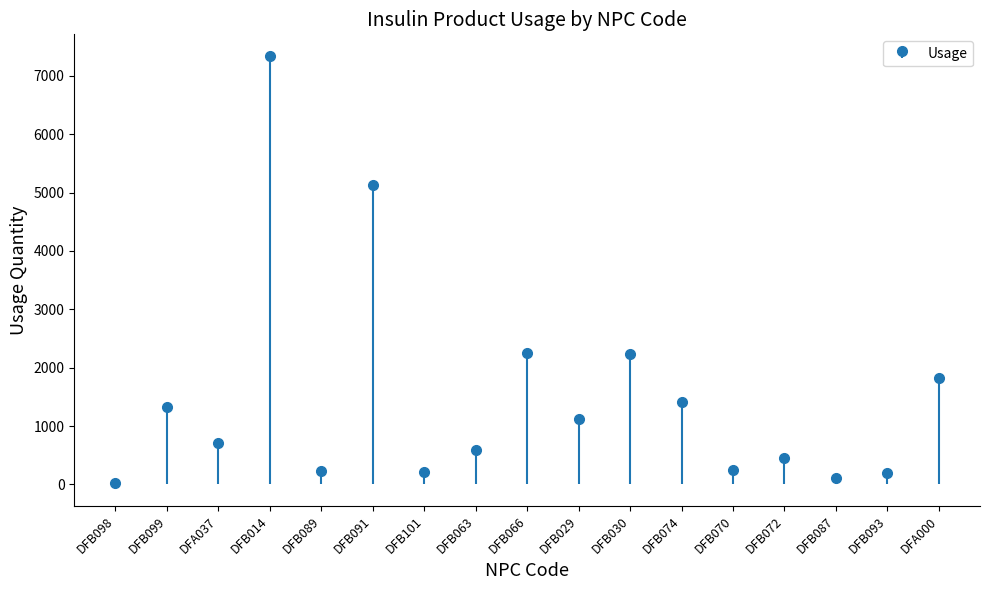

Rank the categories by value from highest to lowest.

DFB014, DFB091, DFB066, DFB030, DFA000, DFB074, DFB099, DFB029, DFA037, DFB063, DFB072, DFB070, DFB089, DFB101, DFB093, DFB087, DFB098